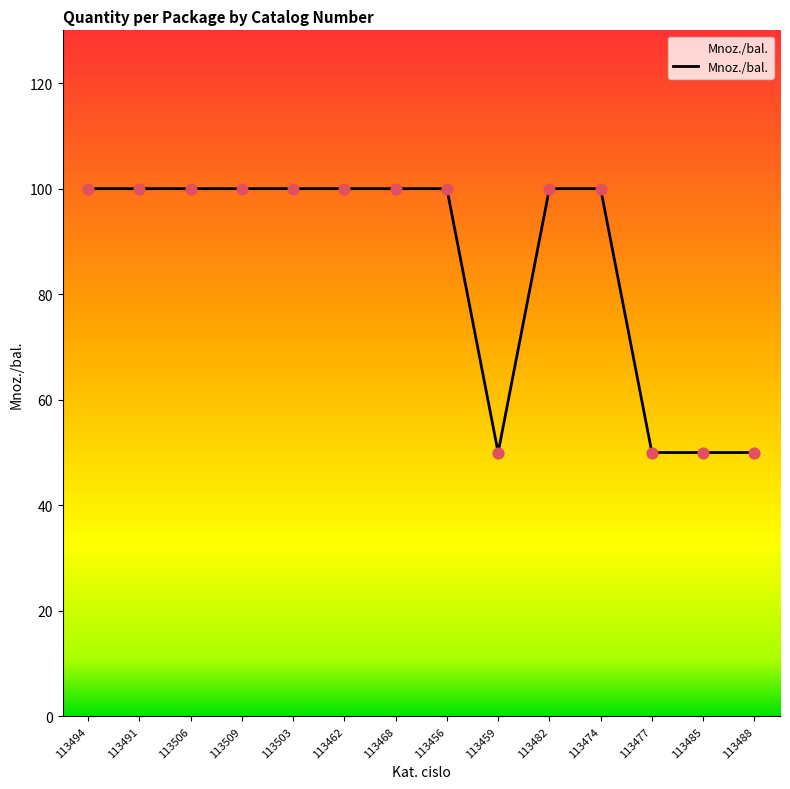

What is the change in value from 113456 to 113488?

-50